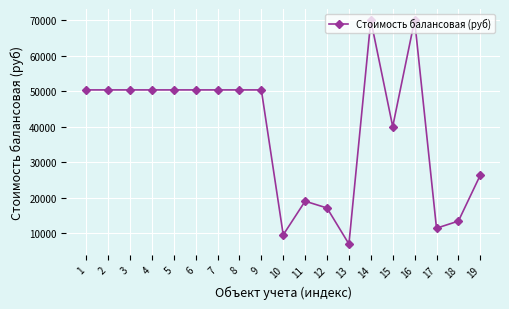

What is the difference between the values at 4 and 12?

33296.5